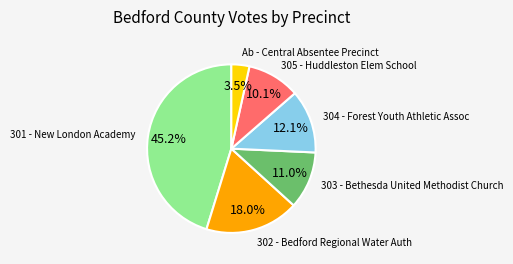

Does any single category account for the majority?

No